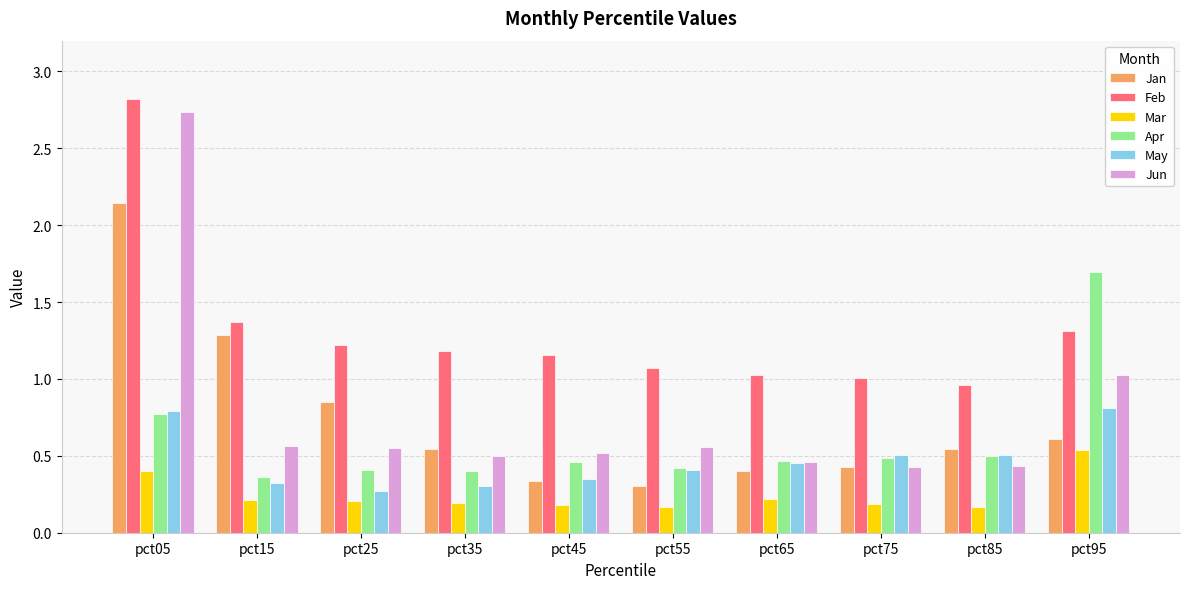

Does the chart contain any negative values?

No